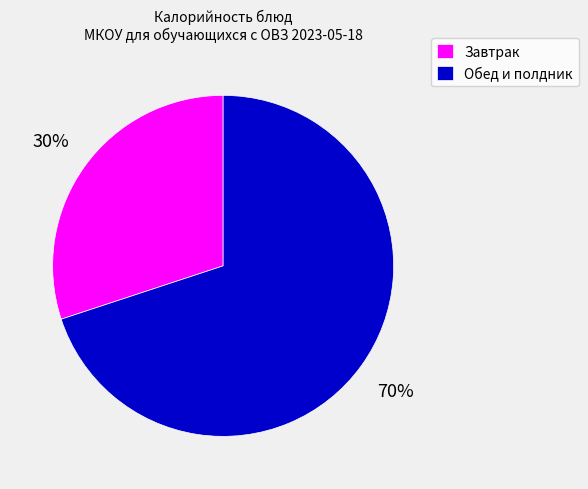

Is there a majority slice in this chart?

Yes